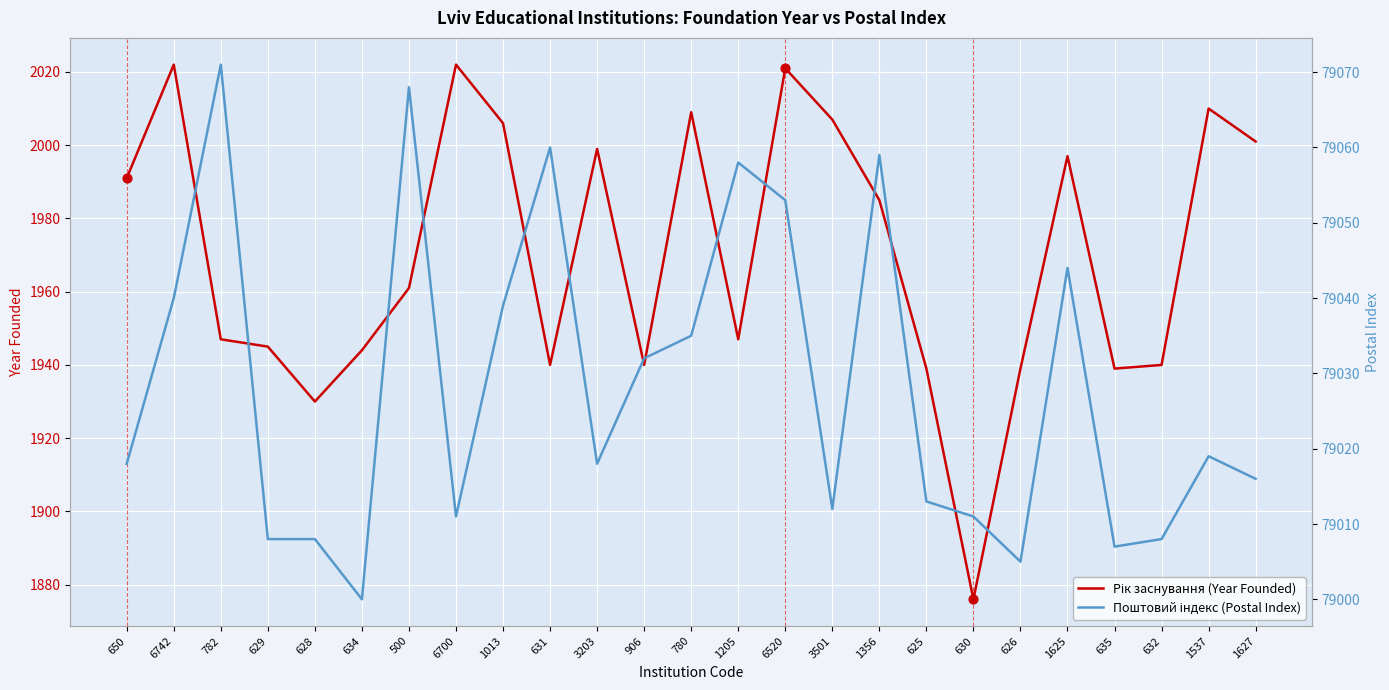

At which category is the sum across all series the highest?

6520